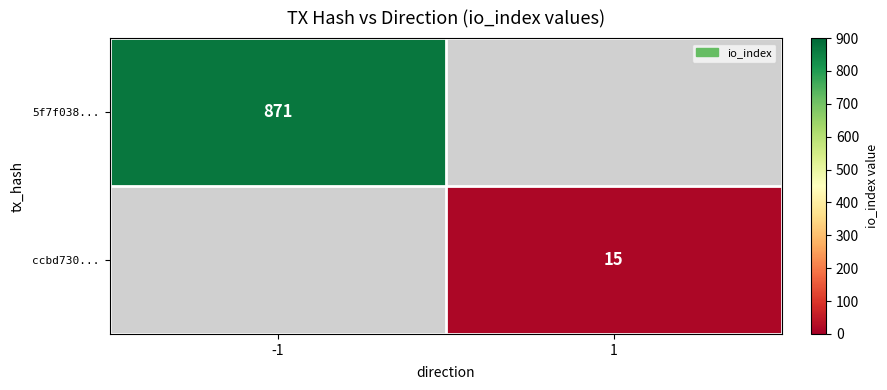

Is it true that 5f7f038... equals 871 at -1?

True